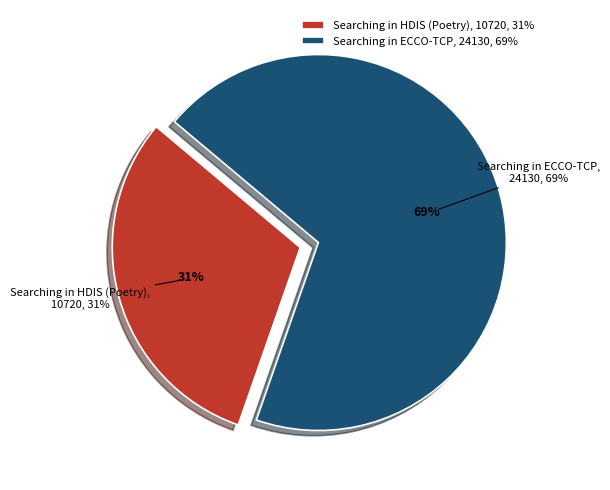

Is it true that Searching in ECCO-TCP is 58% of the pie?

False